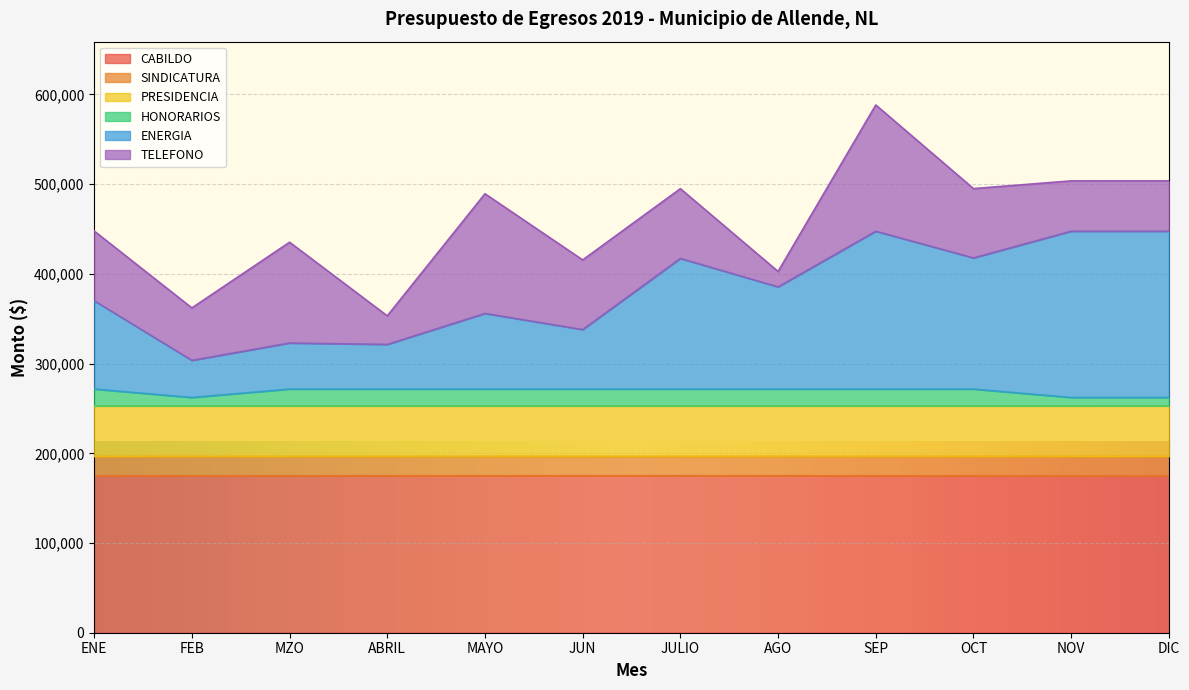

What is the total value across all series at MZO?

435293